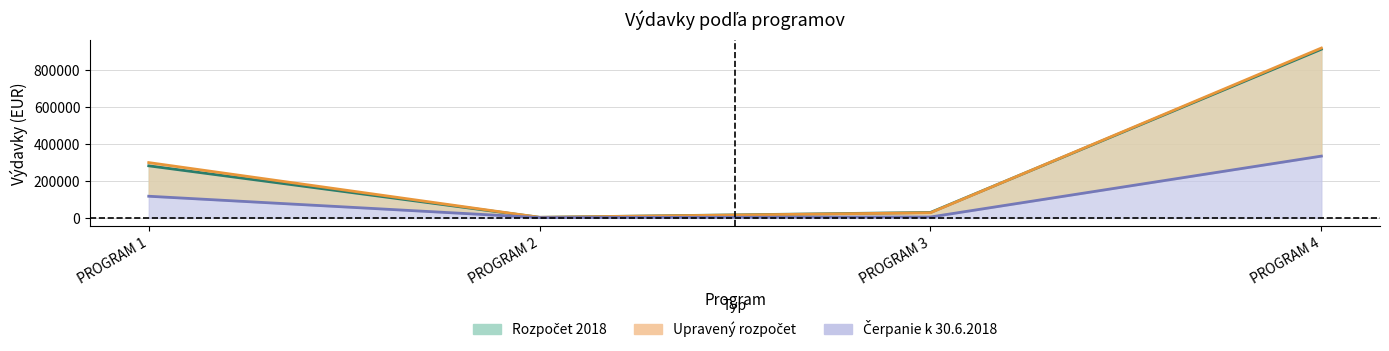

Which series ends up on top after the final intersection of Rozpočet 2018 and Upravený rozpočet?

Upravený rozpočet